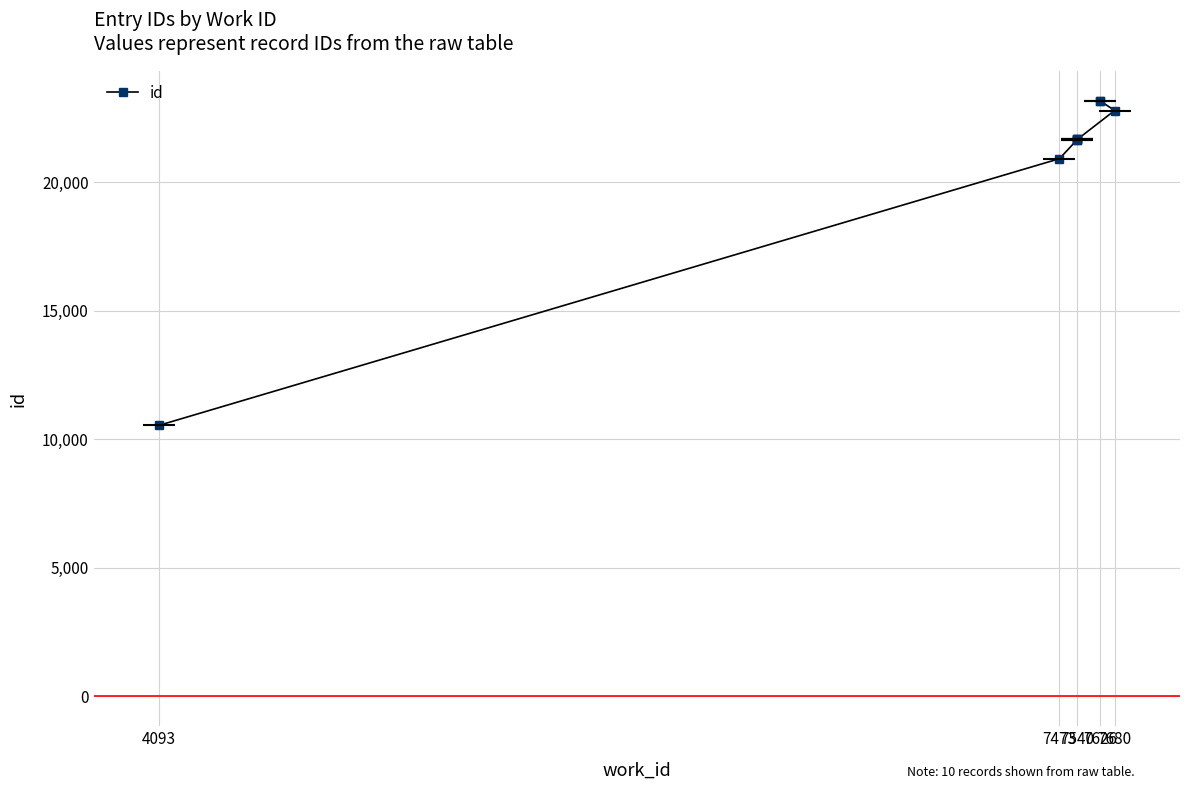

How many lines are shown in the chart?

1